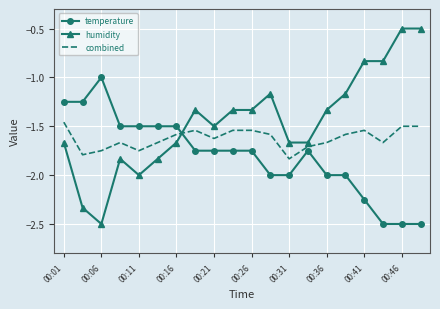

What is the difference between the maximum and minimum values in the combined series?

0.4